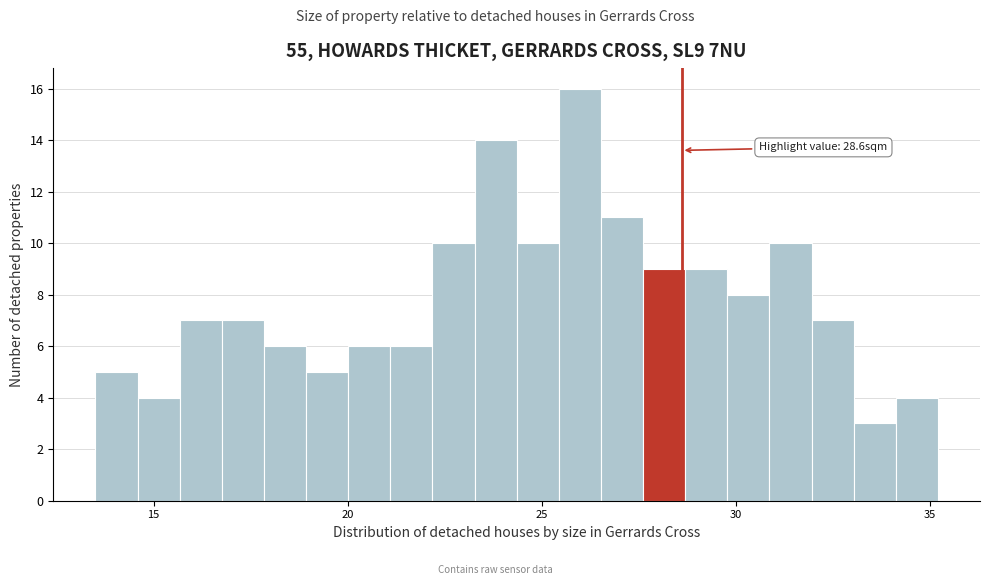

Read against the x-axis, roughly where is the centre of the tallest bar?

26.0